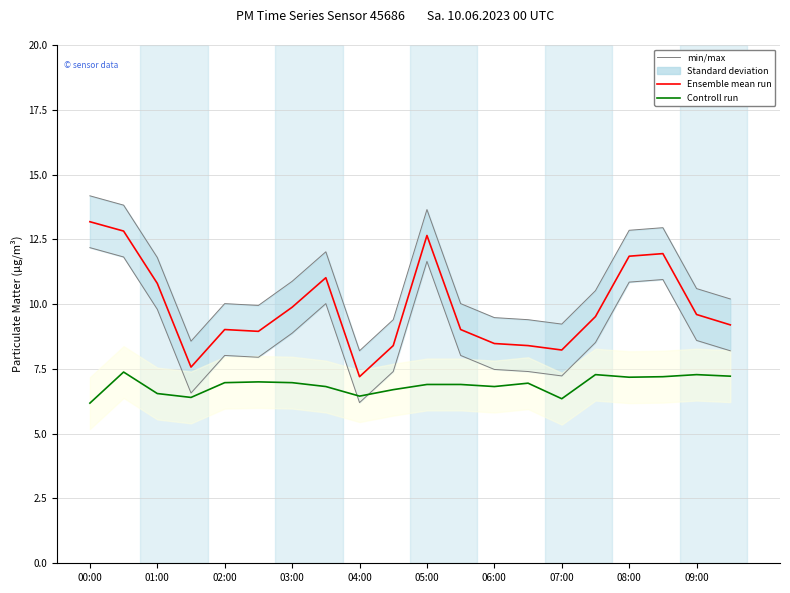

Reading left to right, transcribe all the data shown in this chart.

min/max: 14.2	13.8	11.8	8.6	10.0	9.9	10.9	12.0	8.2	9.4	13.7	10.0	9.5	9.4	9.2	10.5	12.8	12.9	10.6	10.2
Ensemble mean run: 13.2	12.8	10.8	7.6	9.0	8.9	9.9	11.0	7.2	8.4	12.7	9.0	8.5	8.4	8.2	9.5	11.8	11.9	9.6	9.2
Controll run: 6.2	7.4	6.5	6.4	7.0	7.0	7.0	6.8	6.5	6.7	6.9	6.9	6.8	7.0	6.3	7.3	7.2	7.2	7.3	7.2